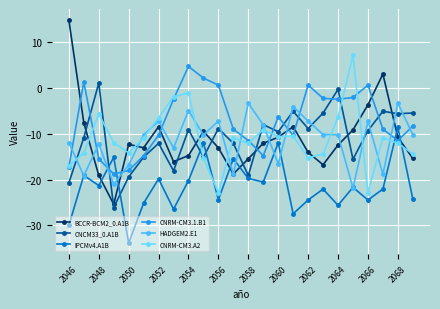

After their last crossing, which series has the higher values: CNRM-CM3.1.B1 or HADGEM2.E1?

CNRM-CM3.1.B1